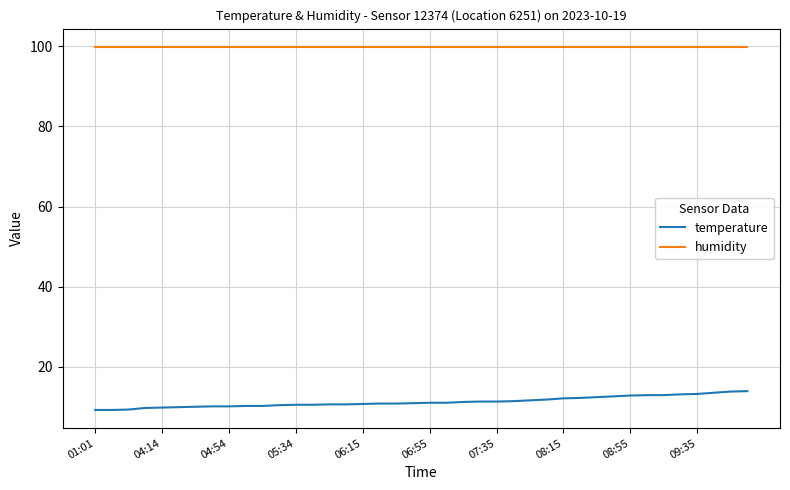

True or false: humidity and temperature intersect in this chart.

False